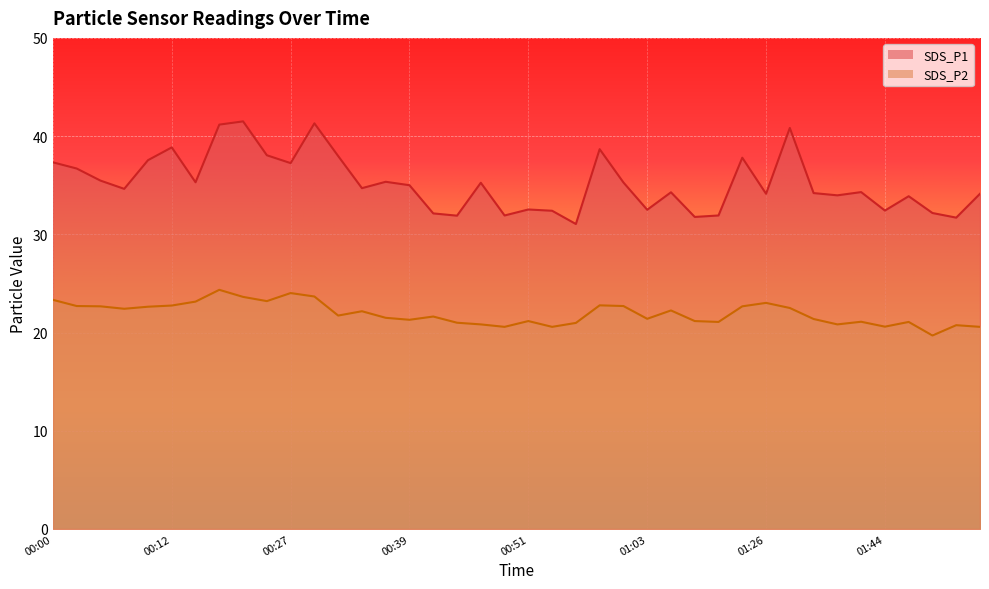

Where is the first local maximum for SDS_P2?

00:20